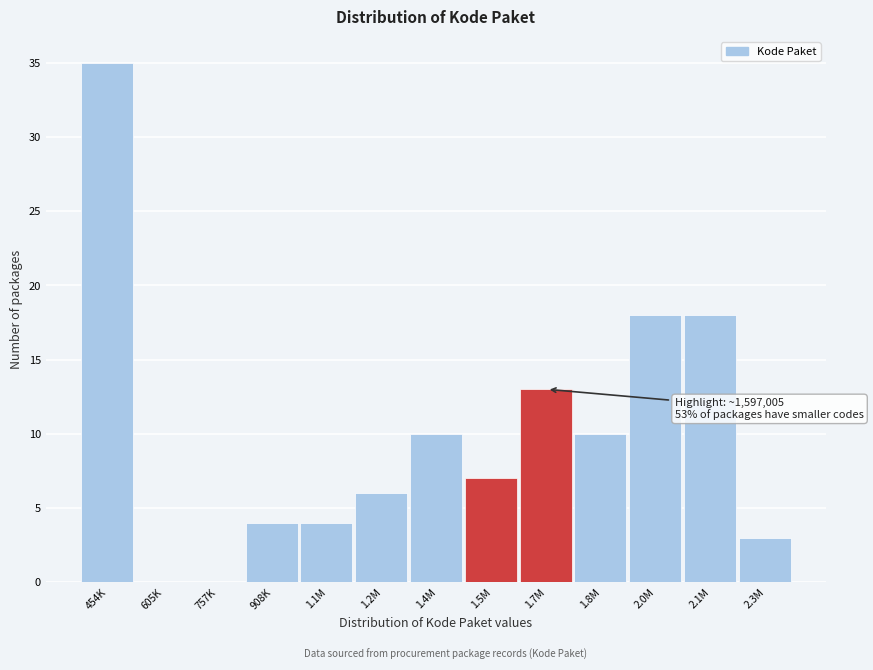

Reading right to left, extract all data points from this chart.

2.3M=3	2.1M=18	2.0M=18	1.8M=10	1.7M=13	1.5M=7	1.4M=10	1.2M=6	1.1M=4	908K=4	757K=0	605K=0	454K=35